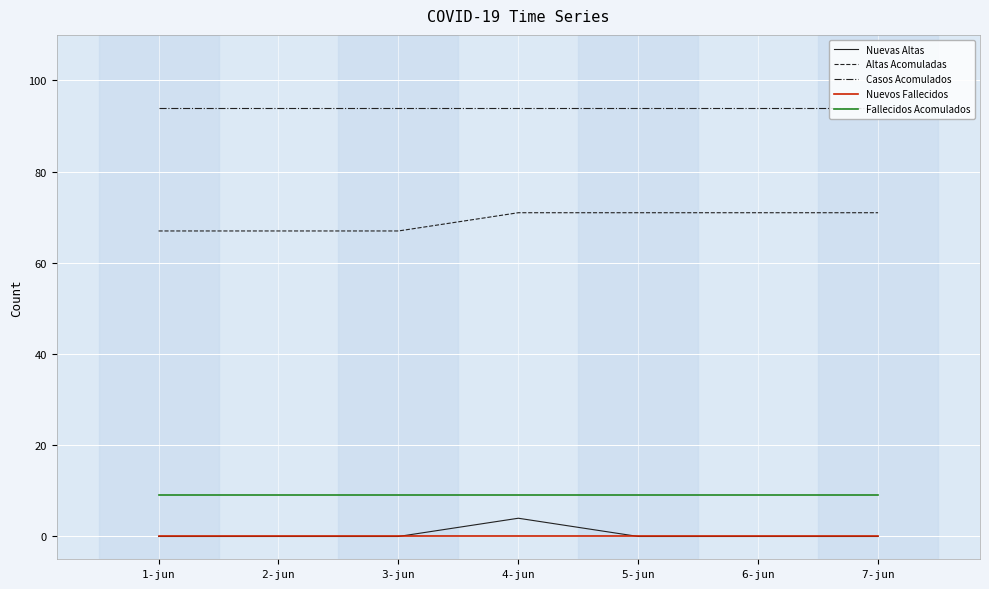

What are all the series names shown in the legend?

Nuevas Altas, Altas Acomuladas, Casos Acomulados, Nuevos Fallecidos, Fallecidos Acomulados